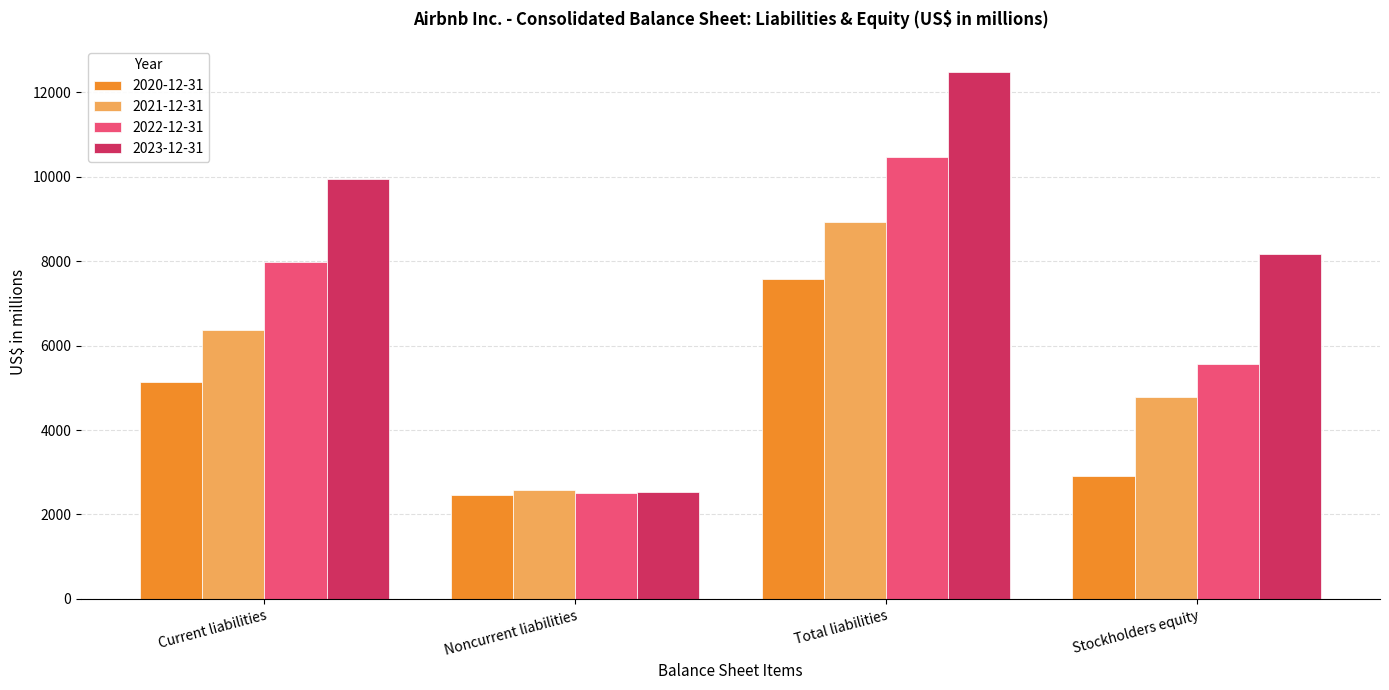

What is the minimum value for 2020-12-31?

2450